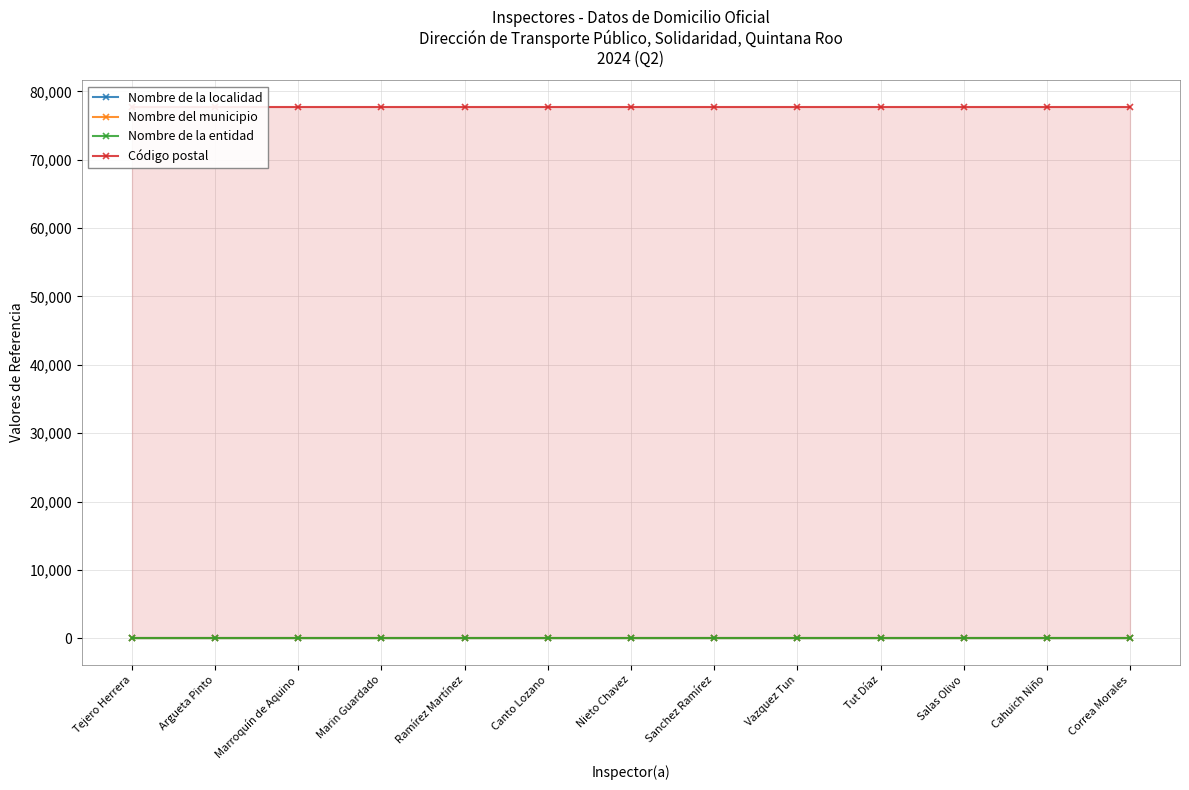

What is the sum of all Nombre de la entidad values?

299